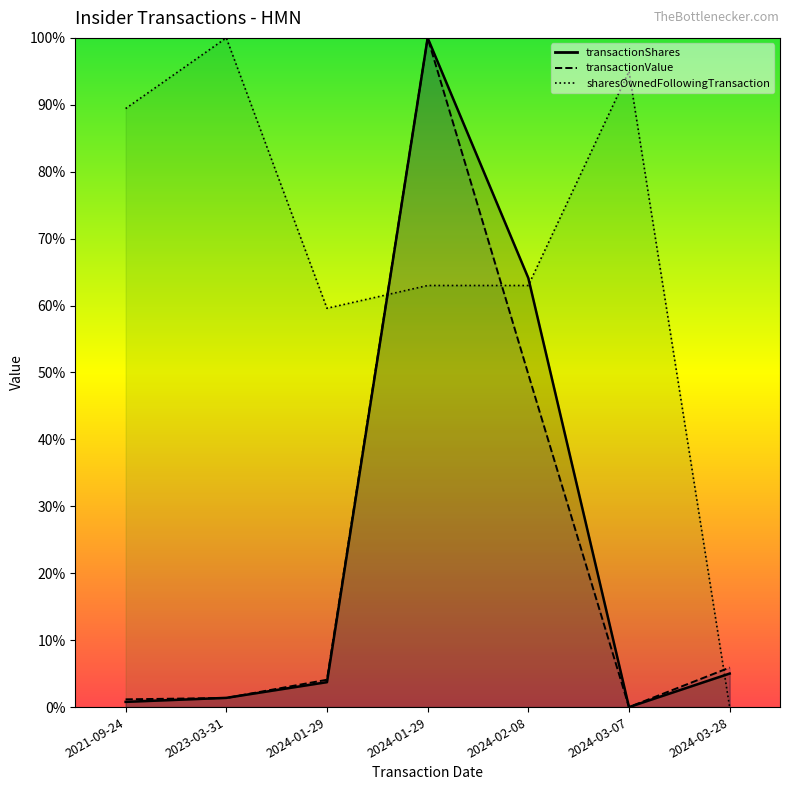

True or false: sharesOwnedFollowingTransaction and transactionValue intersect in this chart.

True